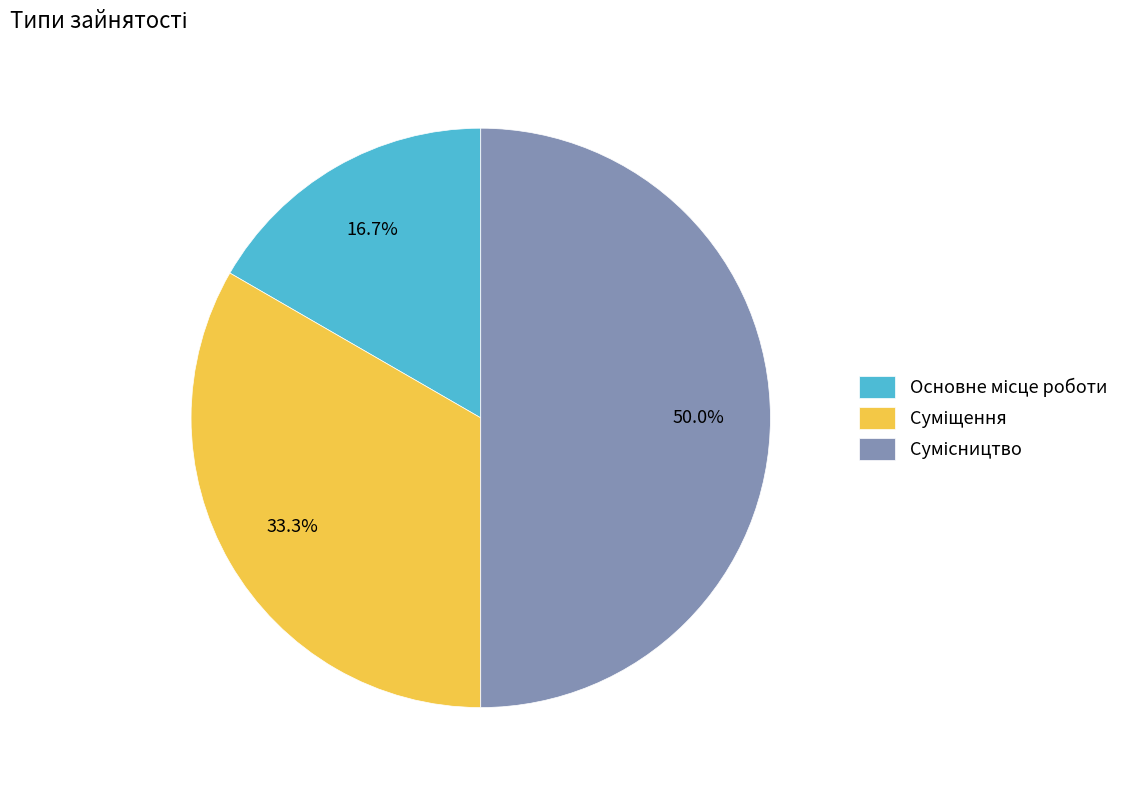

What portion of the pie excludes Основне місце роботи?

83.3%